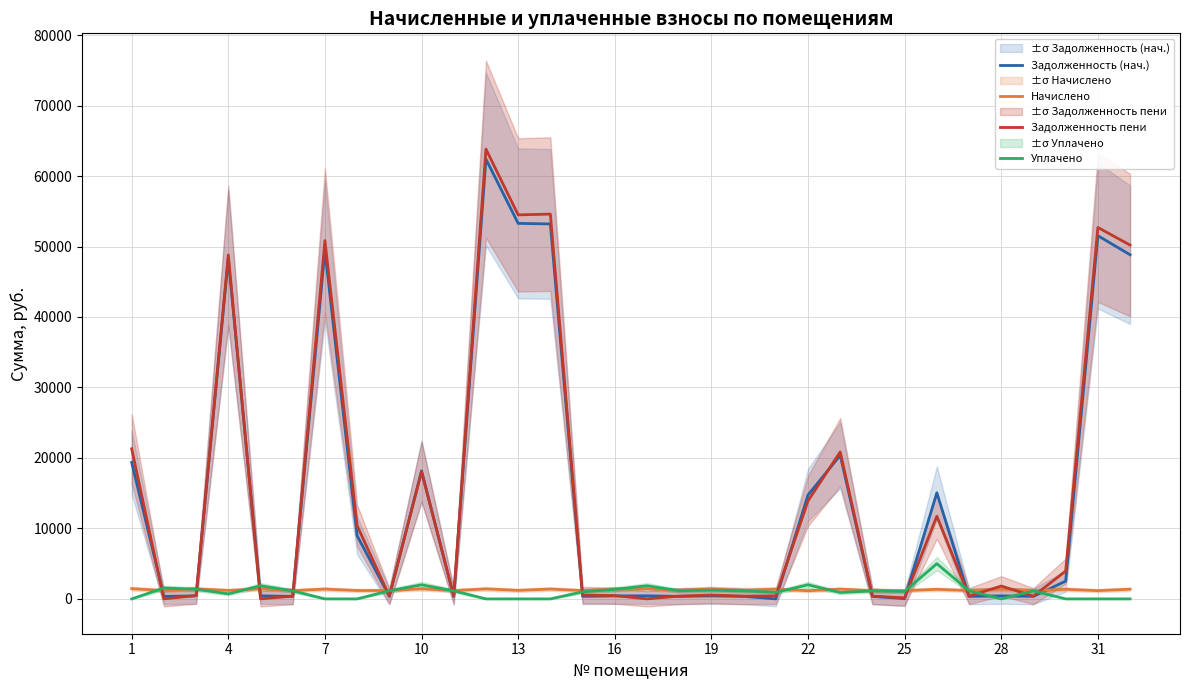

What is the value of the Уплачено point at the 10th from the left?

2000.0